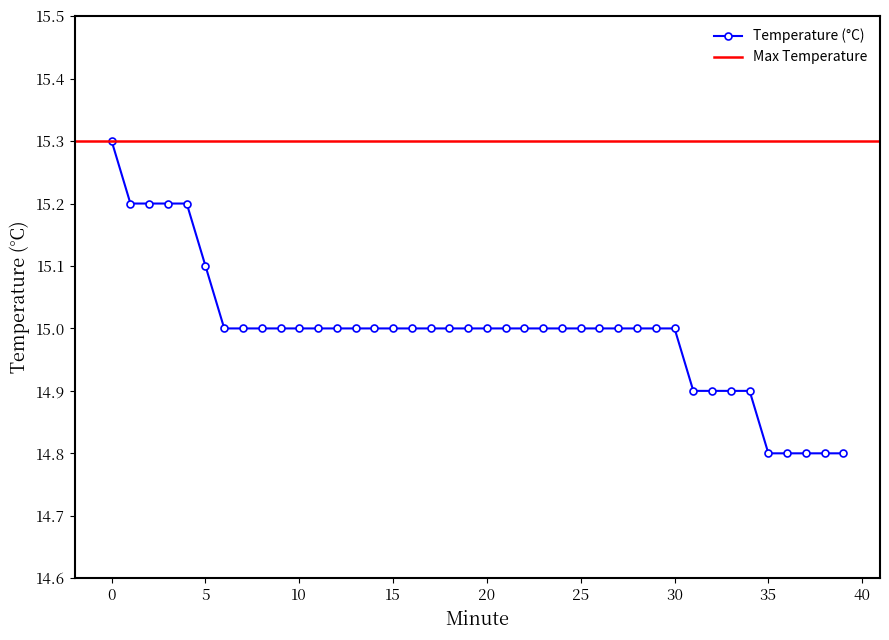

Reading left to right, transcribe all the data shown in this chart.

15.3	15.2	15.2	15.2	15.2	15.1	15.0	15.0	15.0	15.0	15.0	15.0	15.0	15.0	15.0	15.0	15.0	15.0	15.0	15.0	15.0	15.0	15.0	15.0	15.0	15.0	15.0	15.0	15.0	15.0	15.0	14.9	14.9	14.9	14.9	14.8	14.8	14.8	14.8	14.8